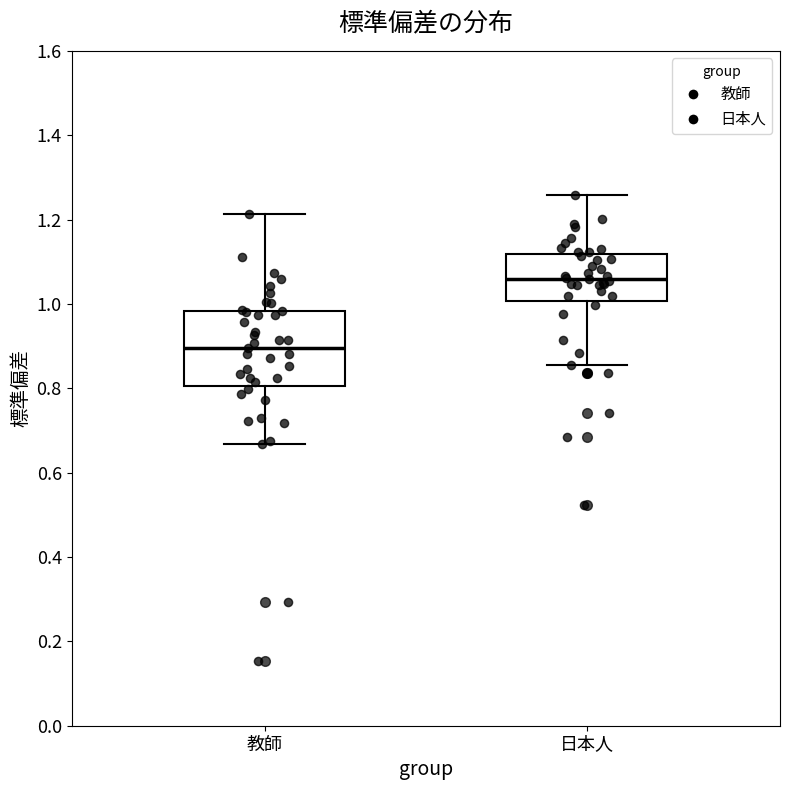

Comparing the boxes themselves (not the whiskers), which one is the tallest?

教師